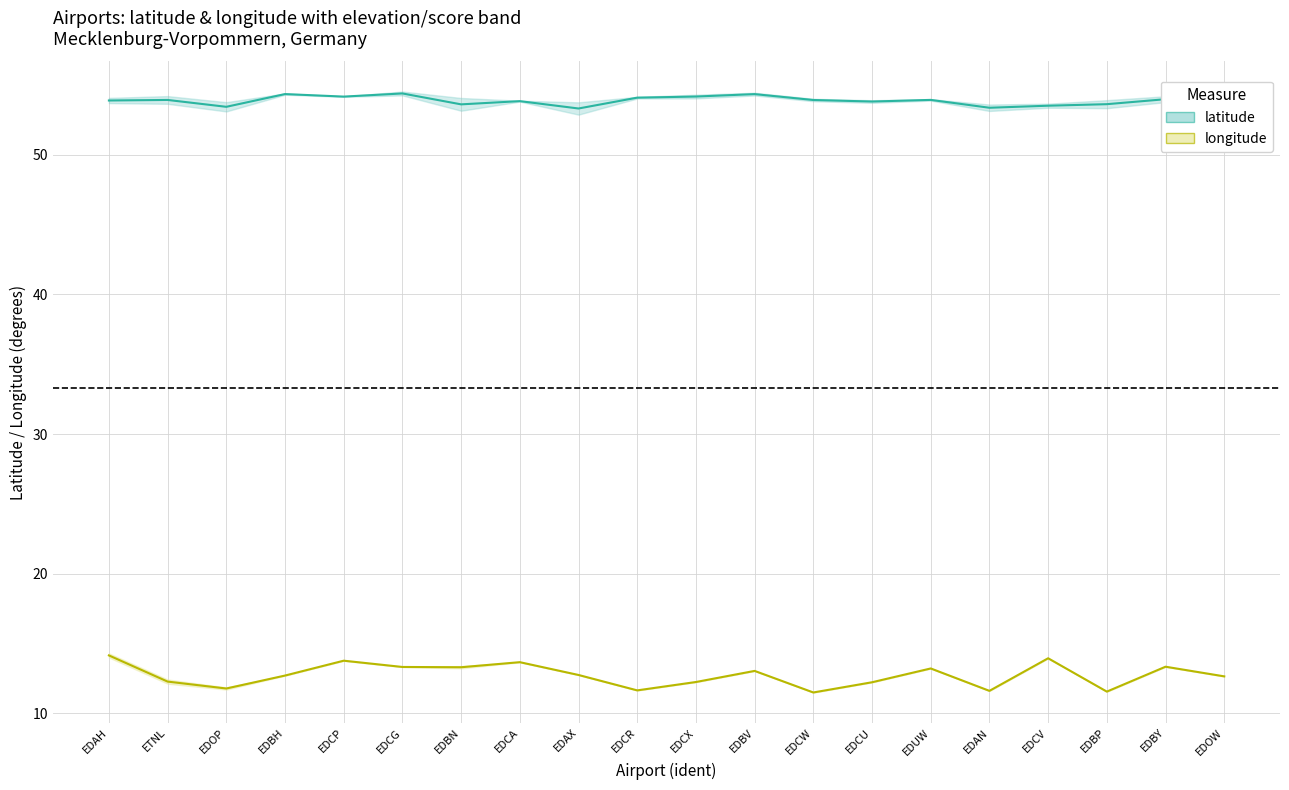

Which category has the lowest value in the latitude series?

EDAX